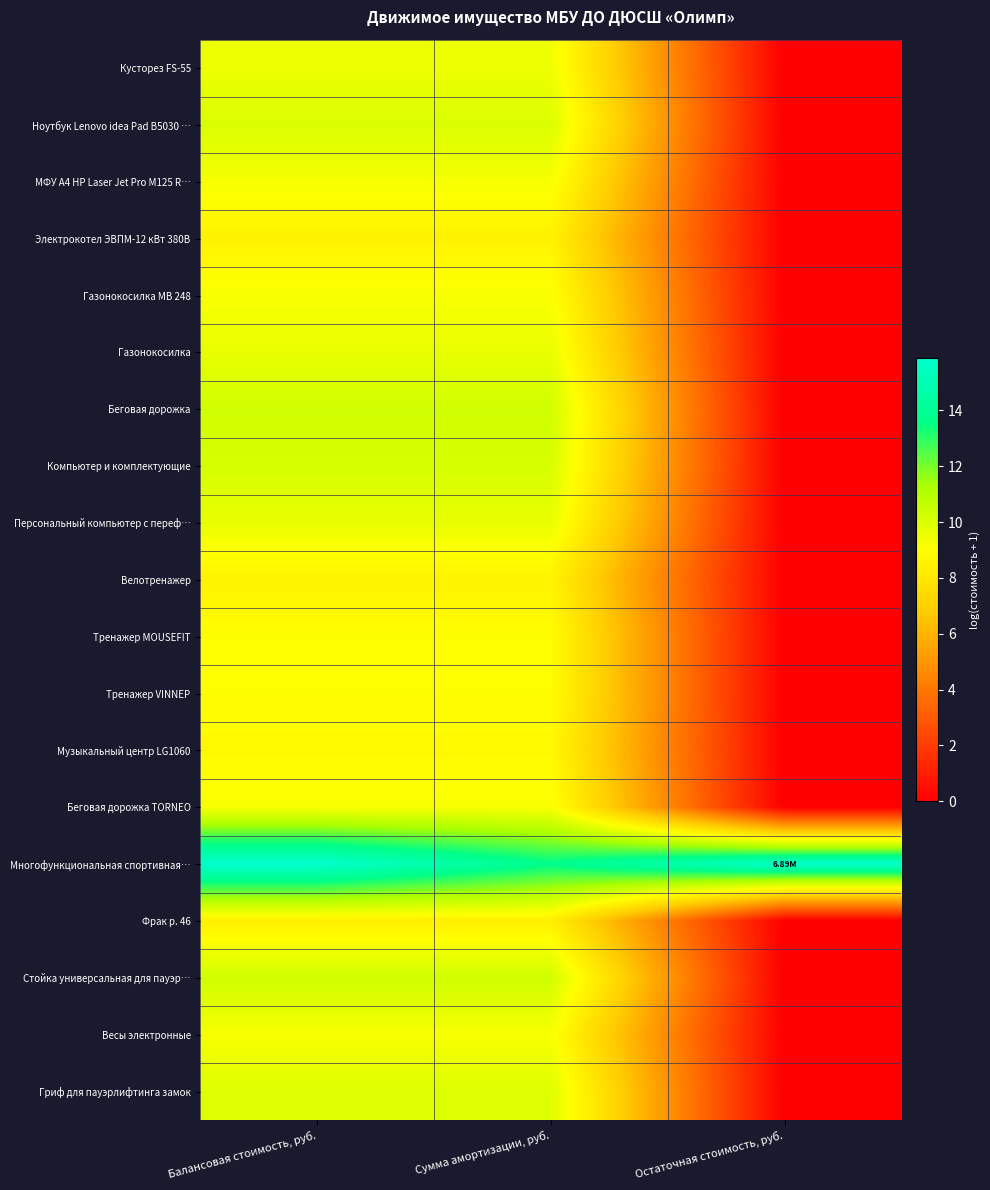

What is the total value across all series at Остаточная стоимость, руб.?

15.7